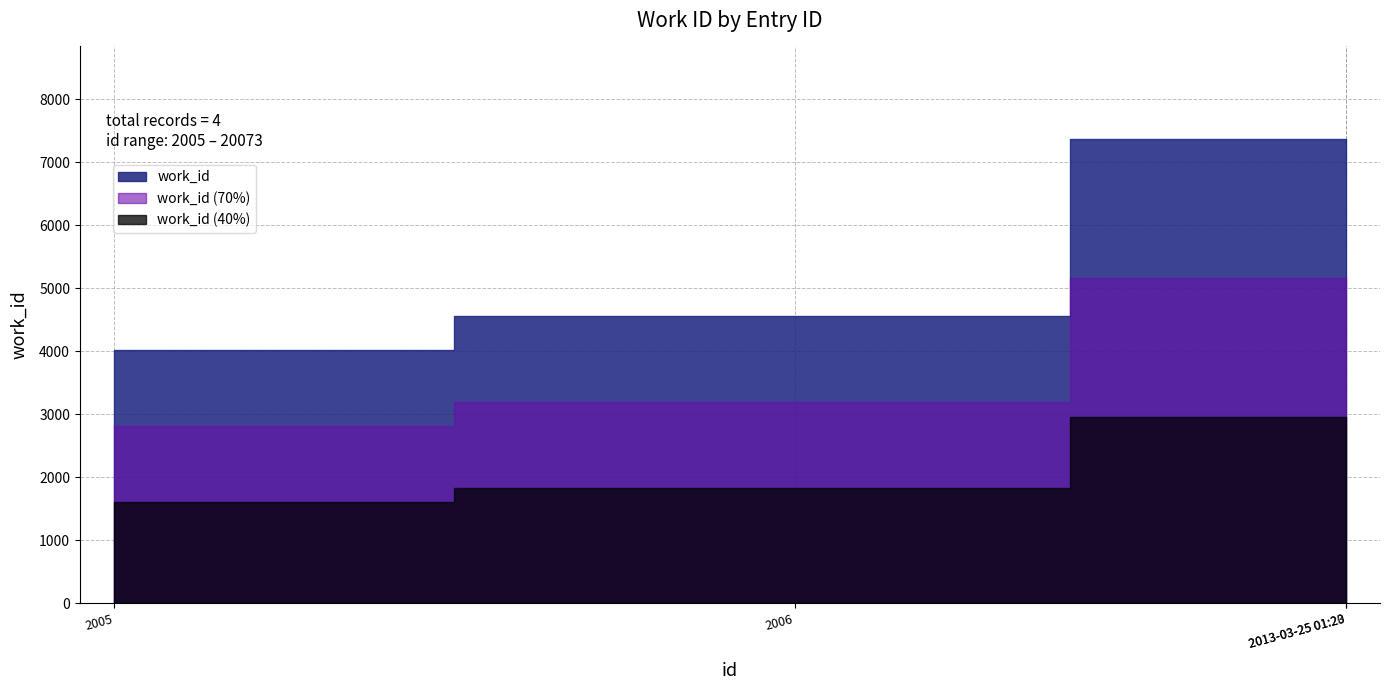

Is it true that the value at 2006 is 2860?

False